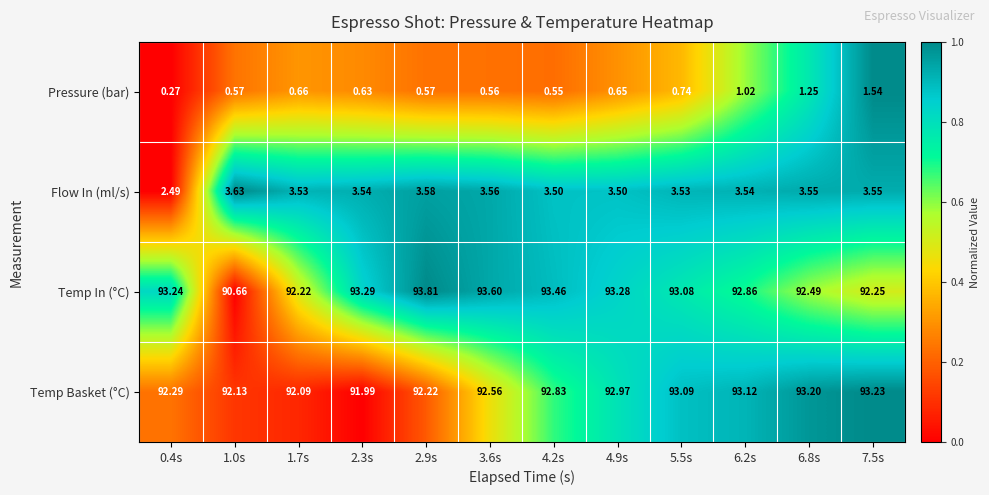

How many values in the Temp Basket (°C) series are below 92?

1